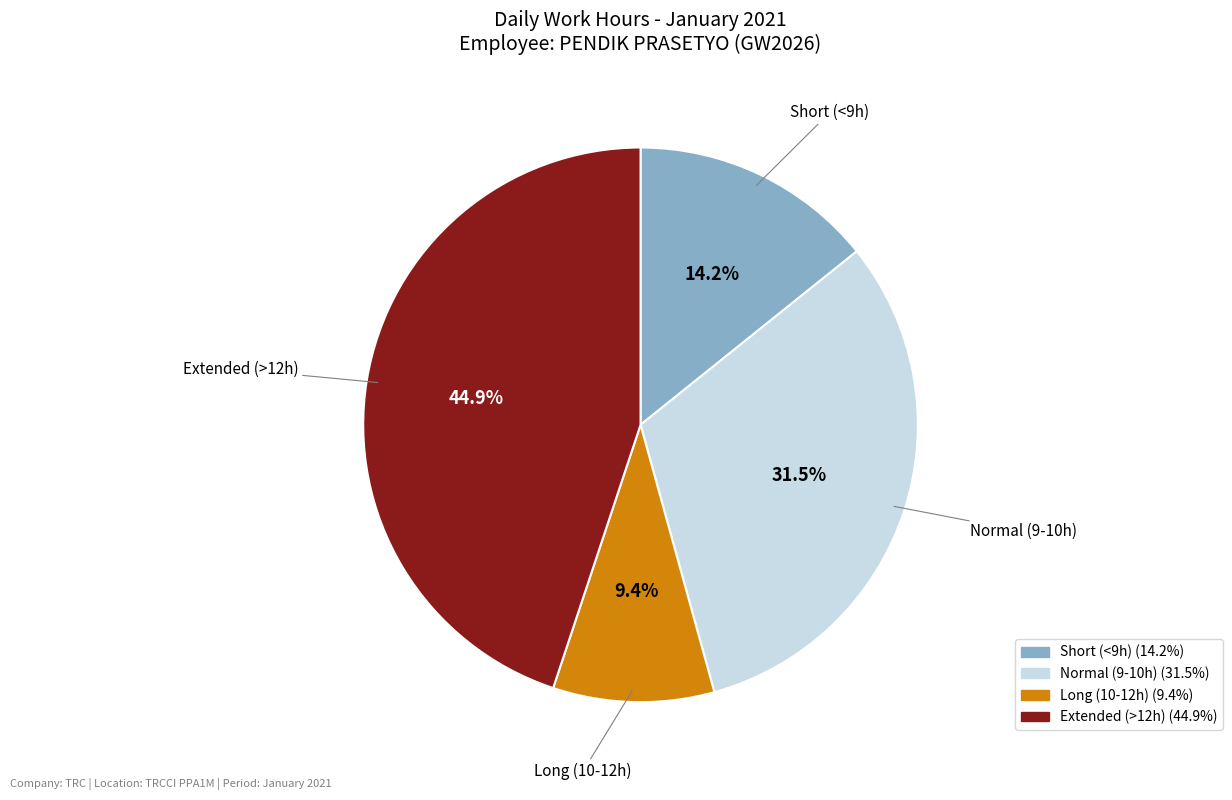

Does any single category account for the majority?

No